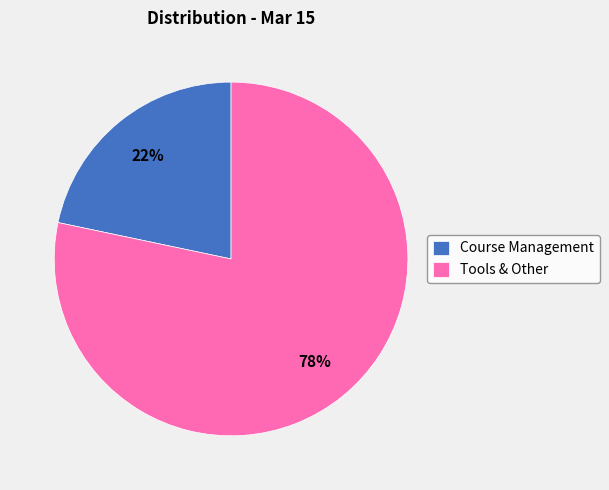

Is there a majority slice in this chart?

Yes